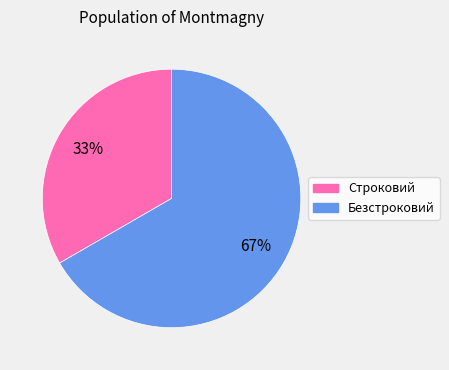

Is it true that Строковий is 22% of the pie?

False